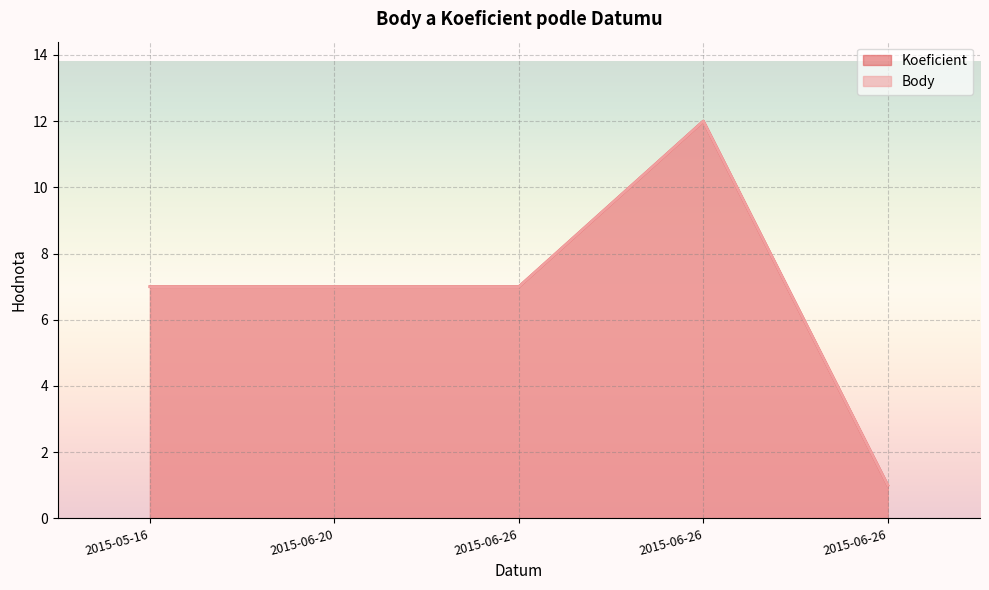

The Koeficient series shows 7 at 2015-06-20. True or false?

True